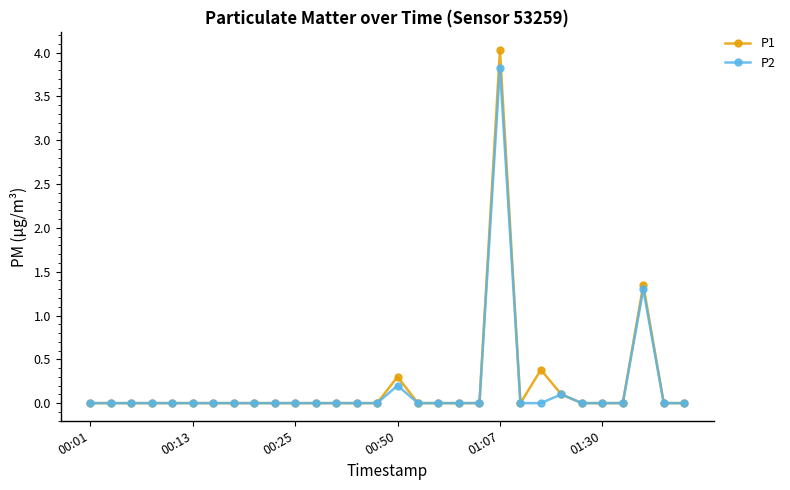

Which series has the widest spread of values?

P1